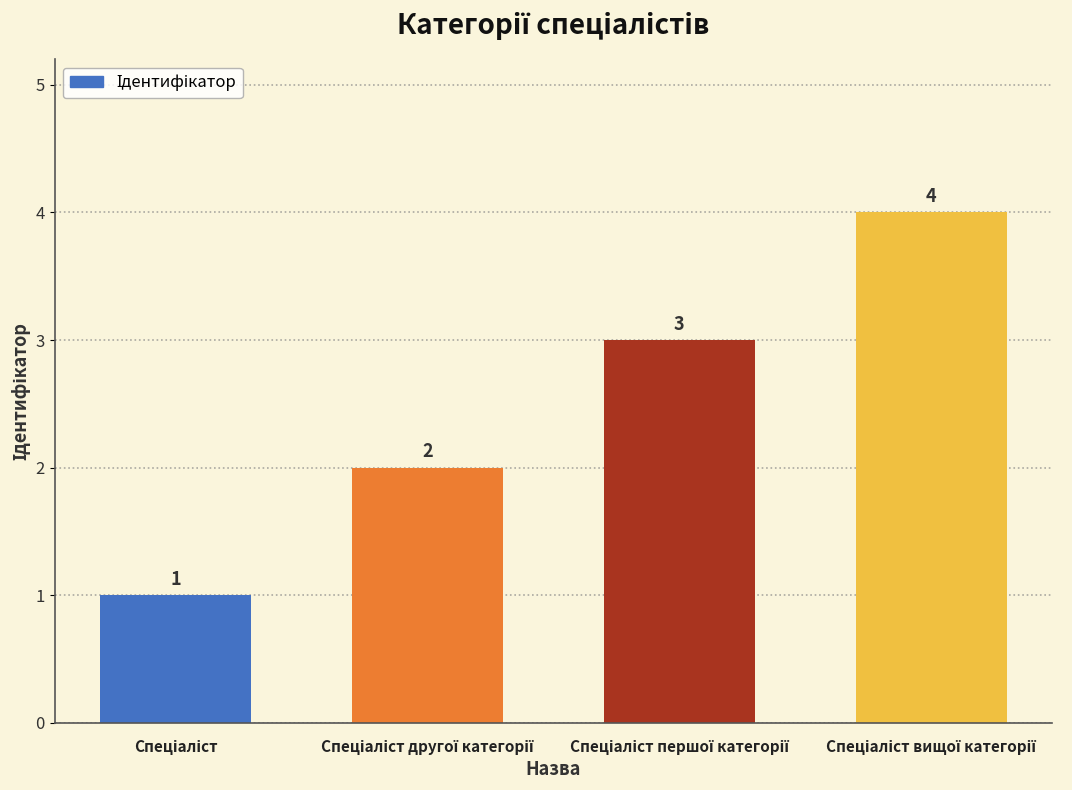

What is the difference between the maximum and minimum values?

3